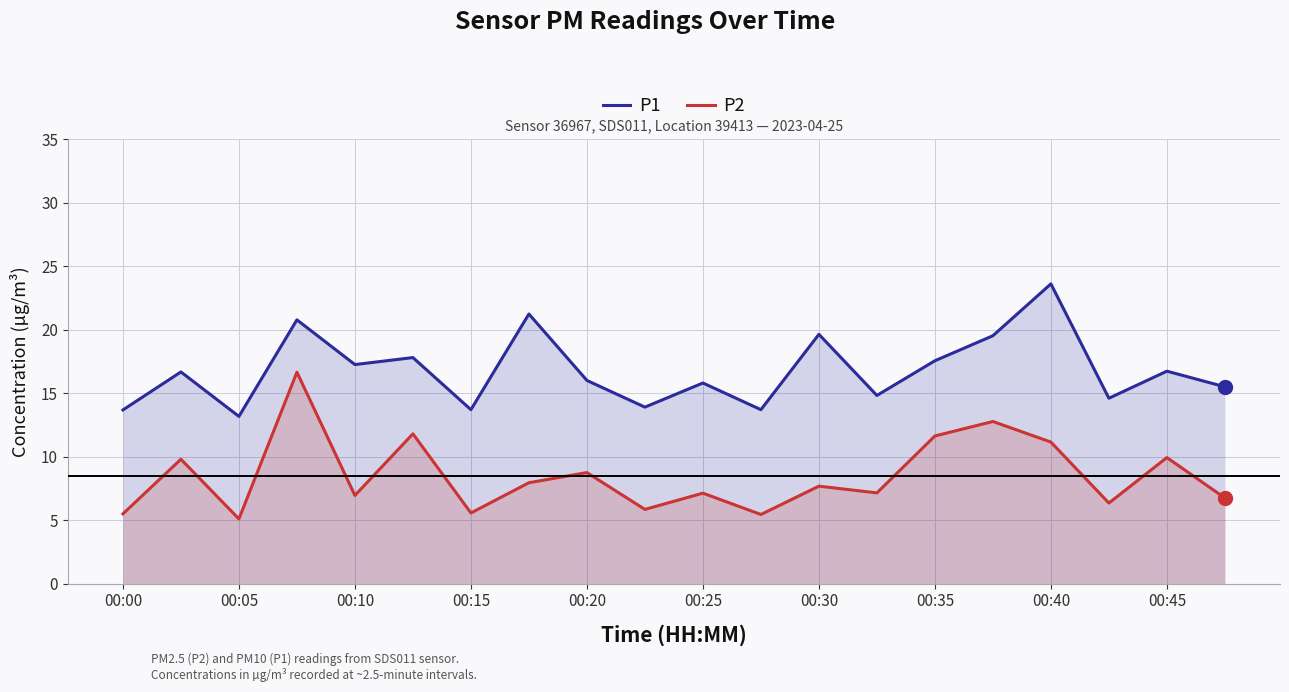

True or false: P2 and P1 intersect in this chart.

False